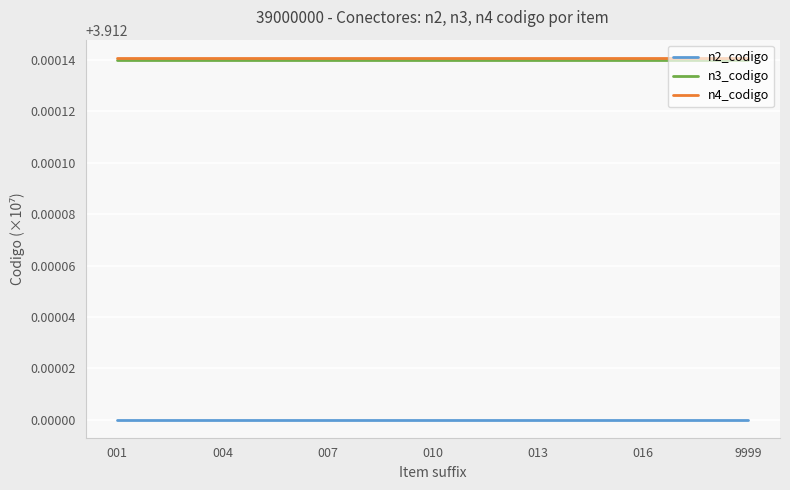

At how many categories does at least one series exceed 3?

19